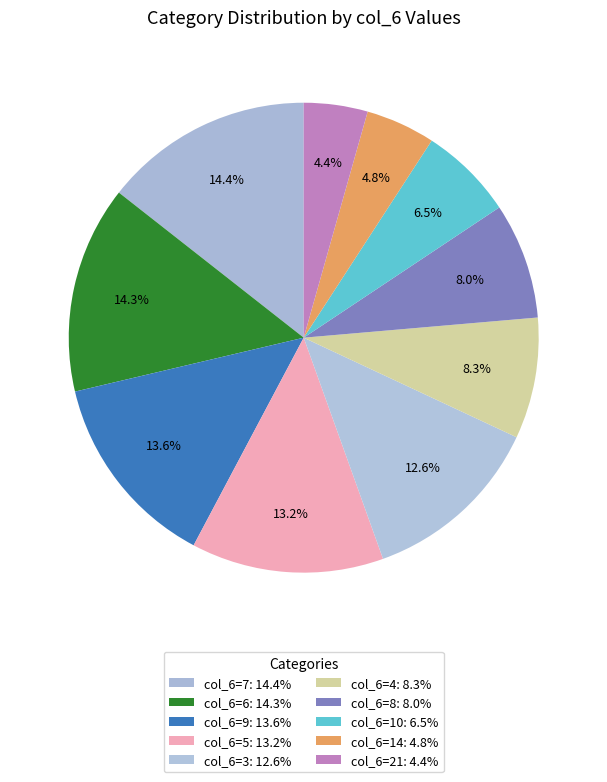

How many slices are in this pie chart?

10